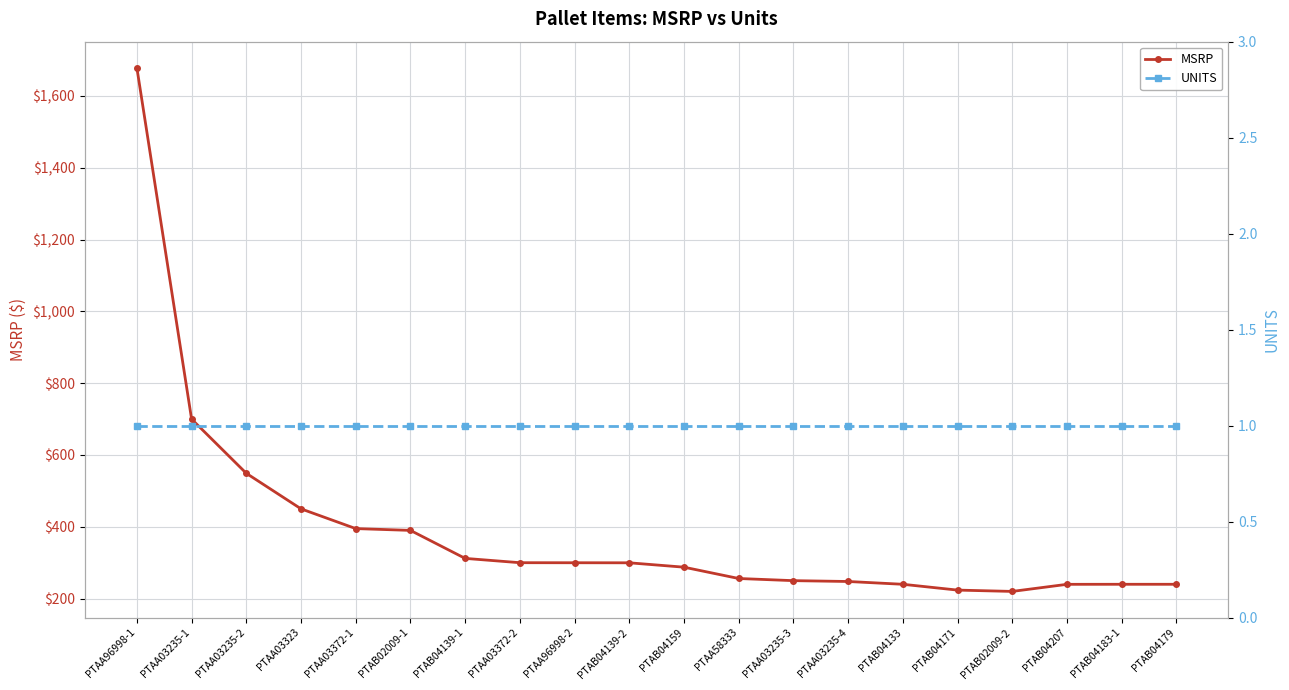

Is it true that MSRP equals 129.7 at PTAB04183-1?

False